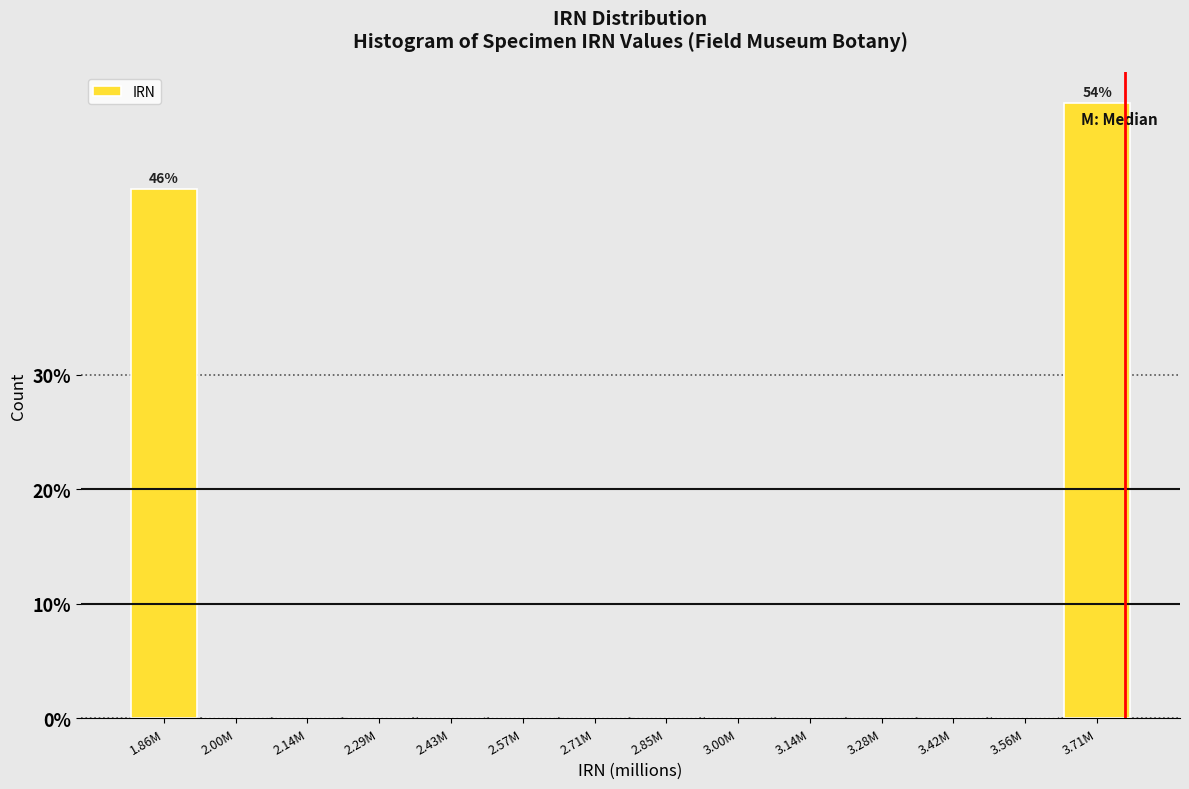

What is the maximum value shown in the chart?

53.8